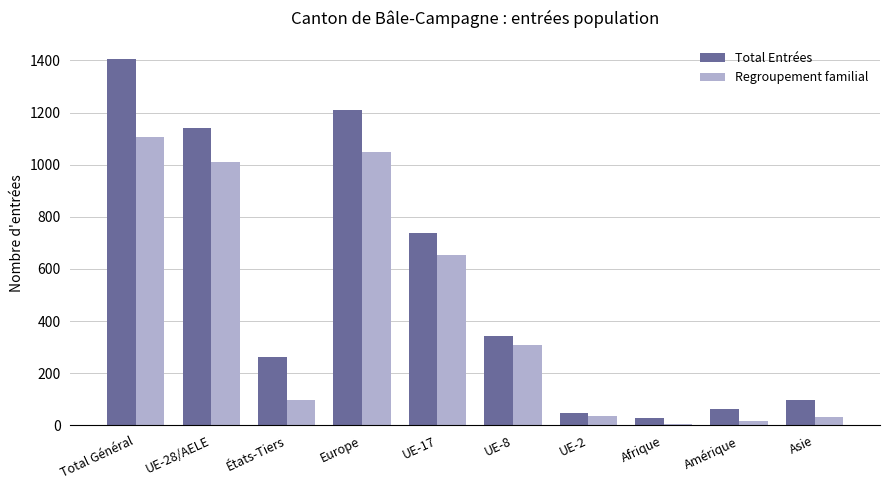

What is the label of the 8th bar from the right?

États-Tiers